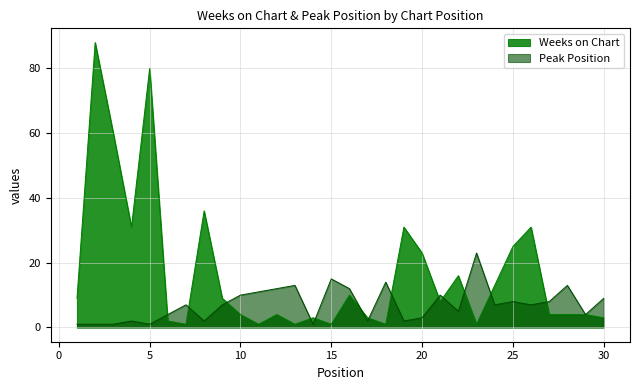

At which label does Peak Position reach its peak?

23